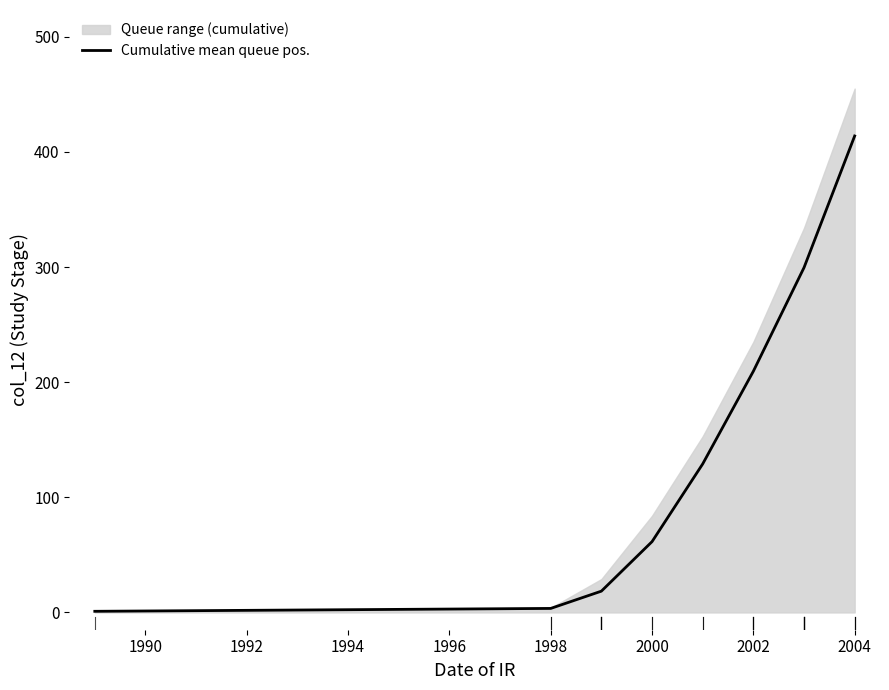

At which label does Cumulative mean queue pos. reach its peak?

2004